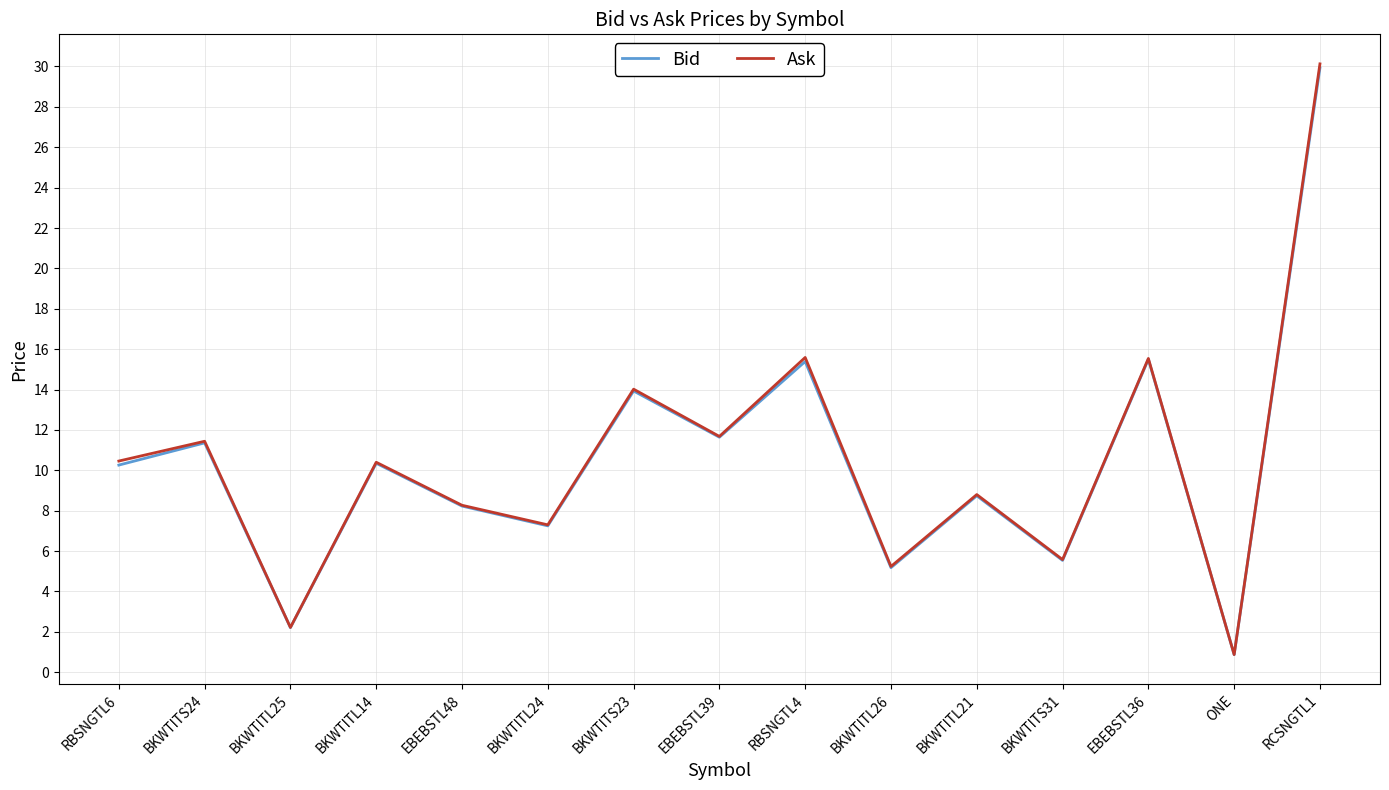

How many values in the Bid series are below 10?

7